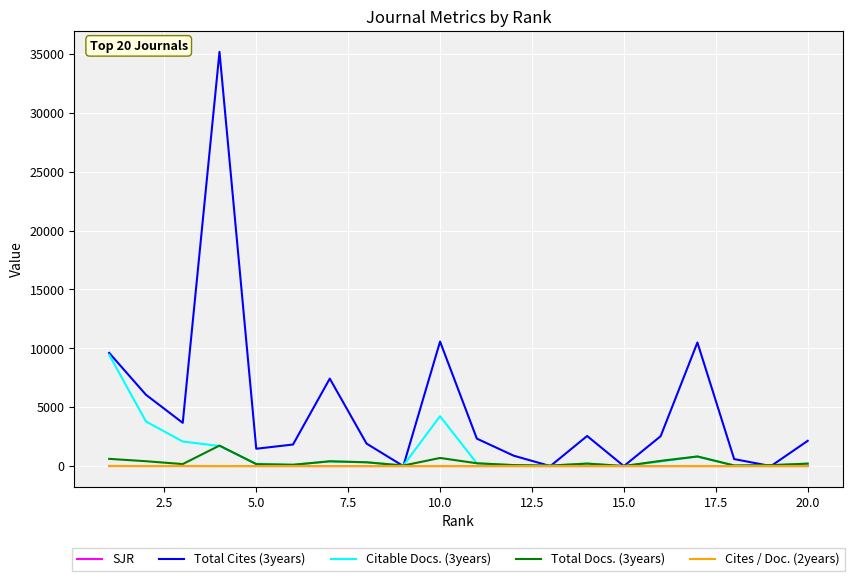

Which series has the largest range (max minus min)?

Total Cites (3years)